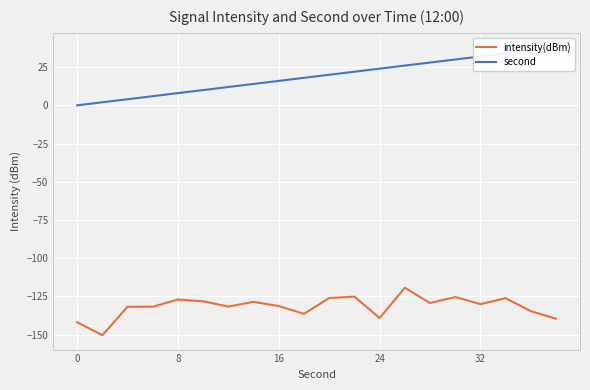

At how many categories does at least one series exceed -67?

20